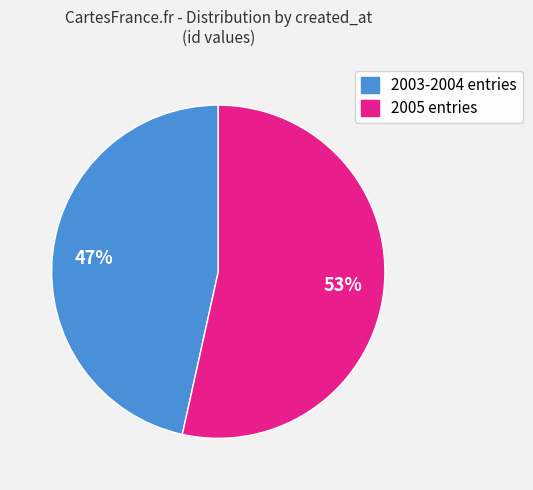

Which category has the biggest portion of the pie?

2005 entries